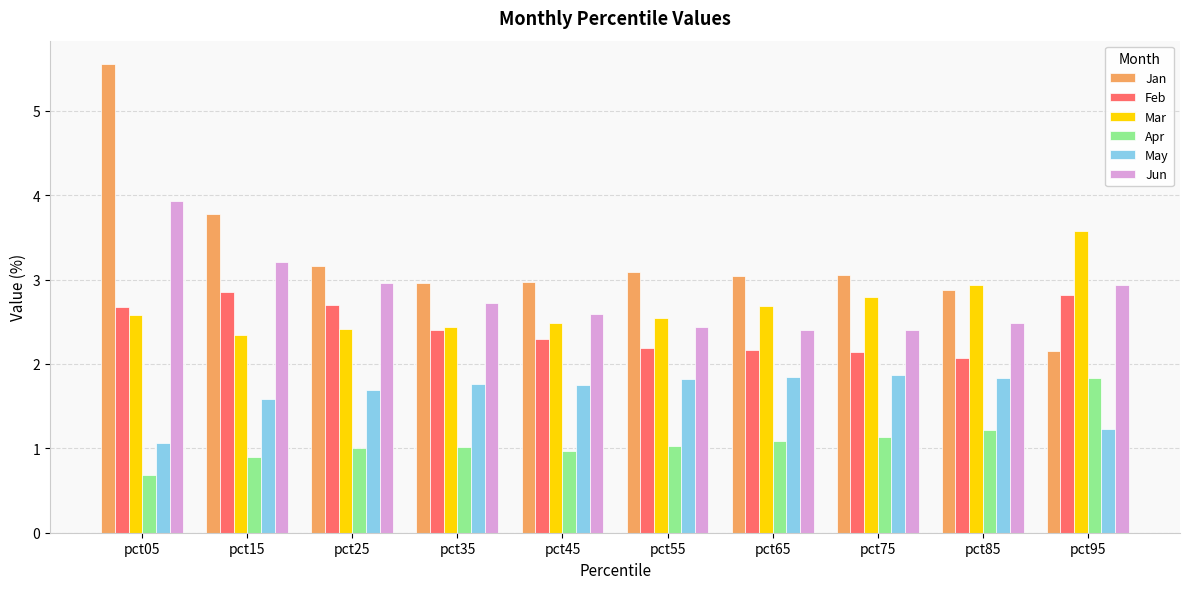

The value of May at pct45 is 1.7. True or false?

True